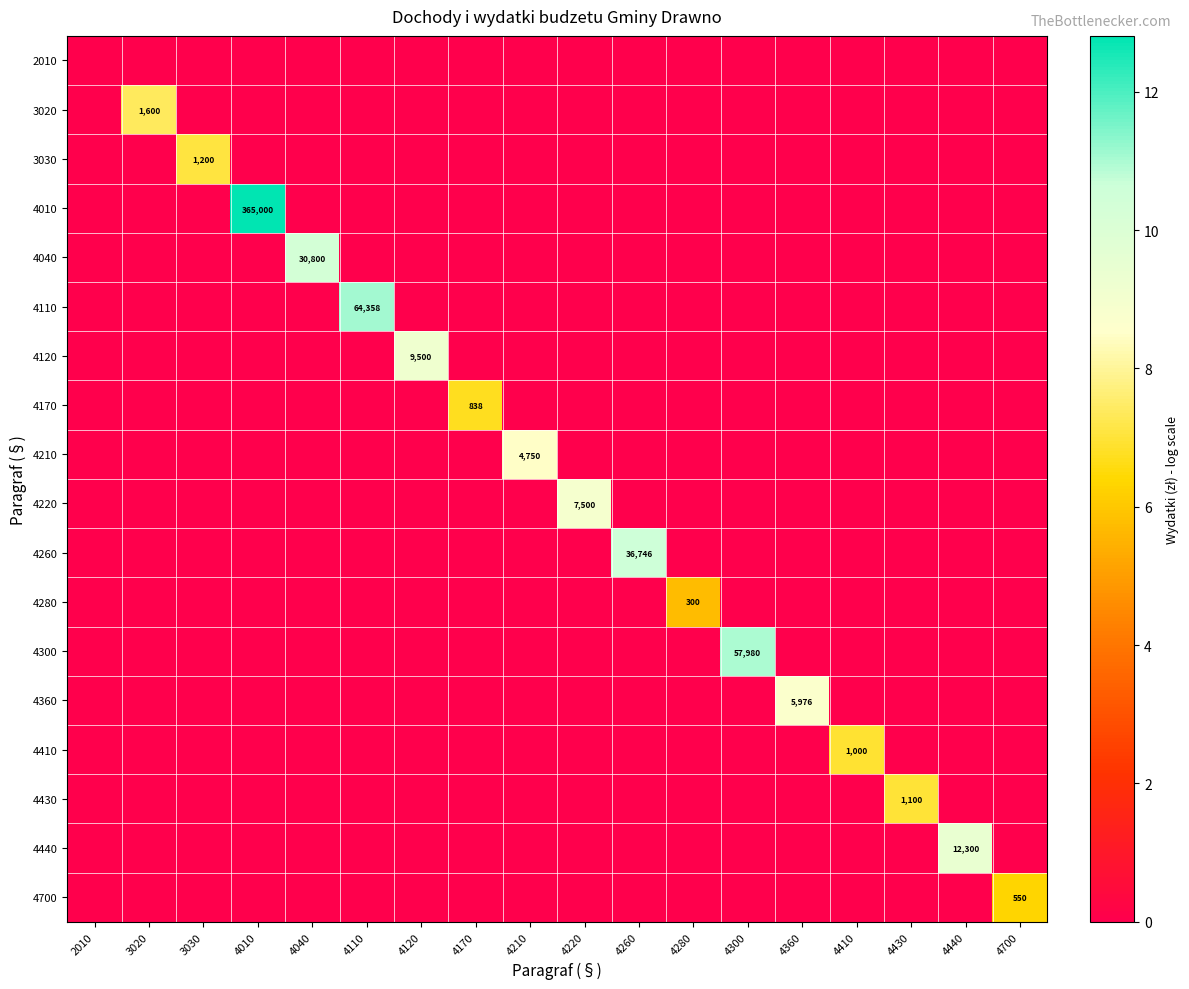

Is it true that 4040 equals 43550 at 4040?

False